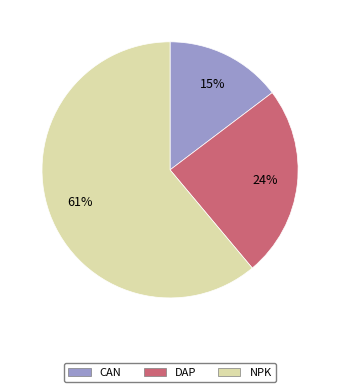

What is the ratio of the value at CAN to the value at DAP?

0.6